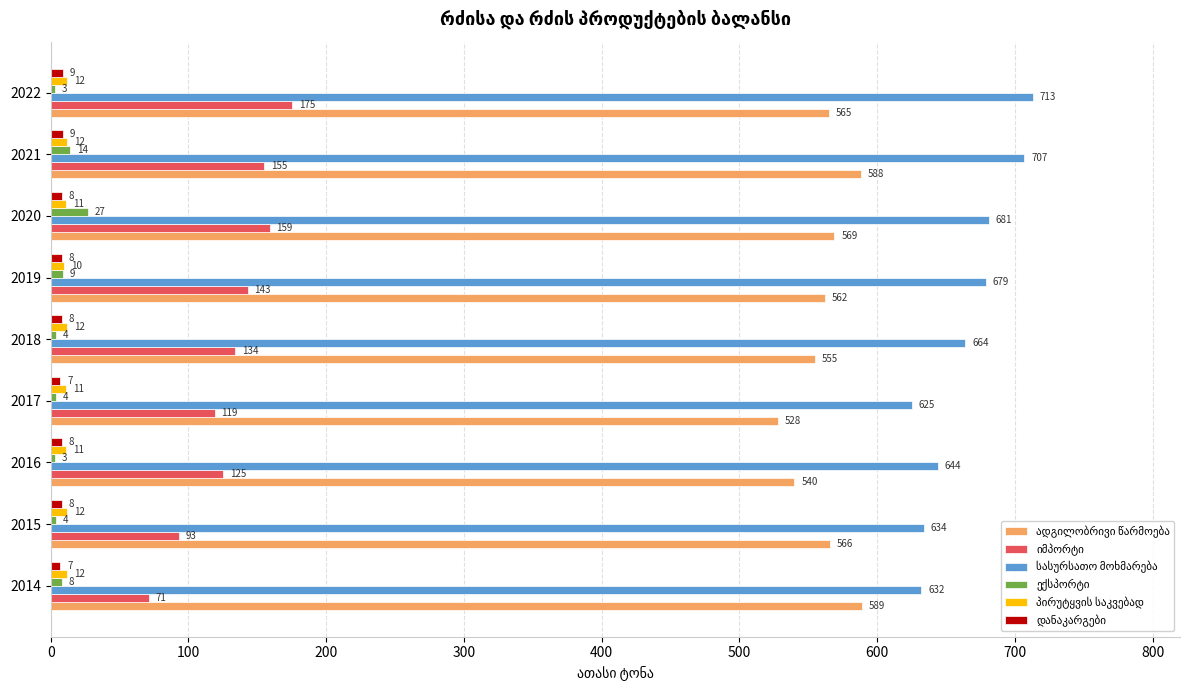

How many distinct data groups are displayed?

6